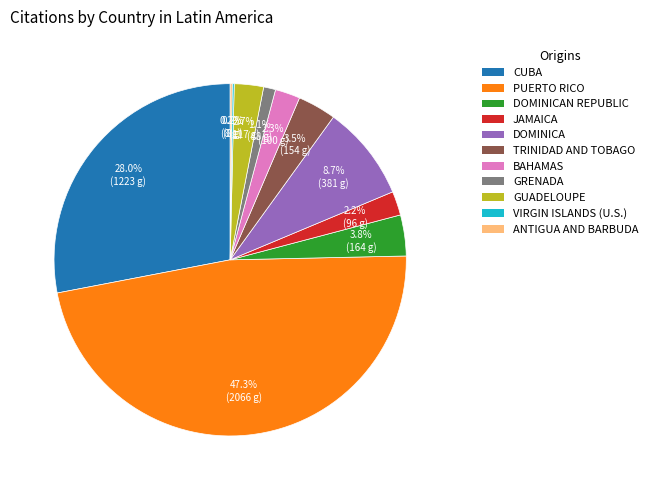

Is there a majority slice in this chart?

No